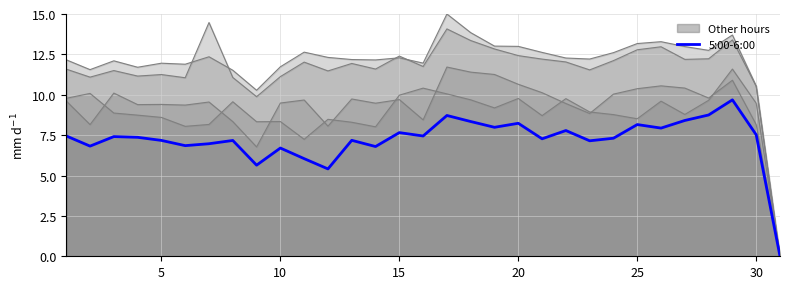

Reading right to left, what are all the values shown in this chart?

0.0	7.5	9.7	8.7	8.4	7.9	8.2	7.3	7.1	7.8	7.3	8.2	8.0	8.3	8.7	7.4	7.7	6.8	7.2	5.4	6.0	6.7	5.6	7.2	7.0	6.8	7.2	7.4	7.4	6.8	7.5